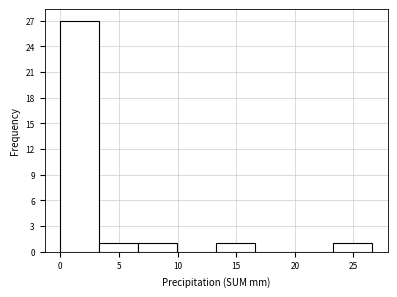

Reading left to right, list every bar in this chart as the range it spans on the x-axis followed by its height. Neither the bar edges nor the heights are printed on the chart, so give them approximately, as read against the axes.

0.0 to 3.5: 27
3.5 to 6.5: 1
6.5 to 10.0: 1
10.0 to 13.5: 0
13.5 to 16.5: 1
16.5 to 20.0: 0
20.0 to 23.5: 0
23.5 to 26.5: 1